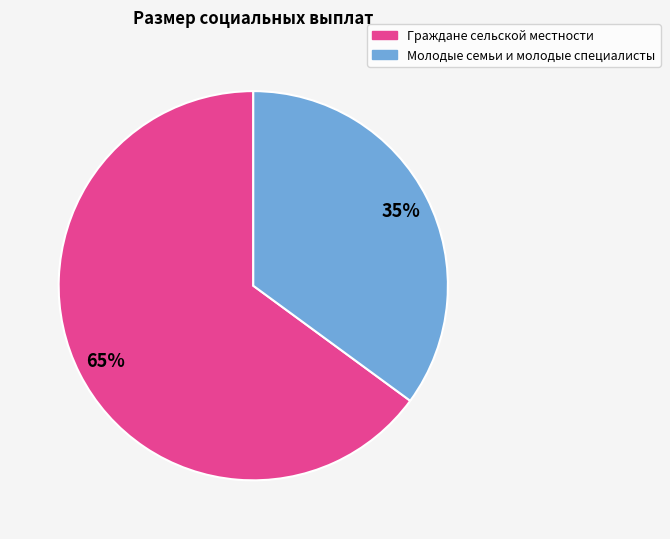

Is there a majority slice in this chart?

Yes